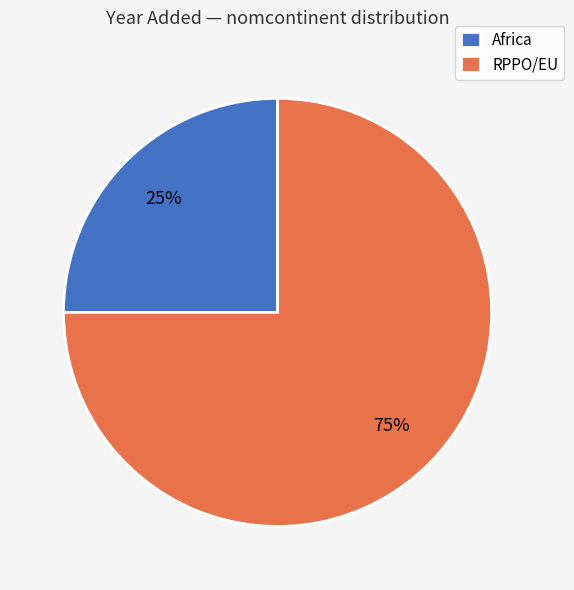

Rank the categories by value from lowest to highest.

Africa, RPPO/EU